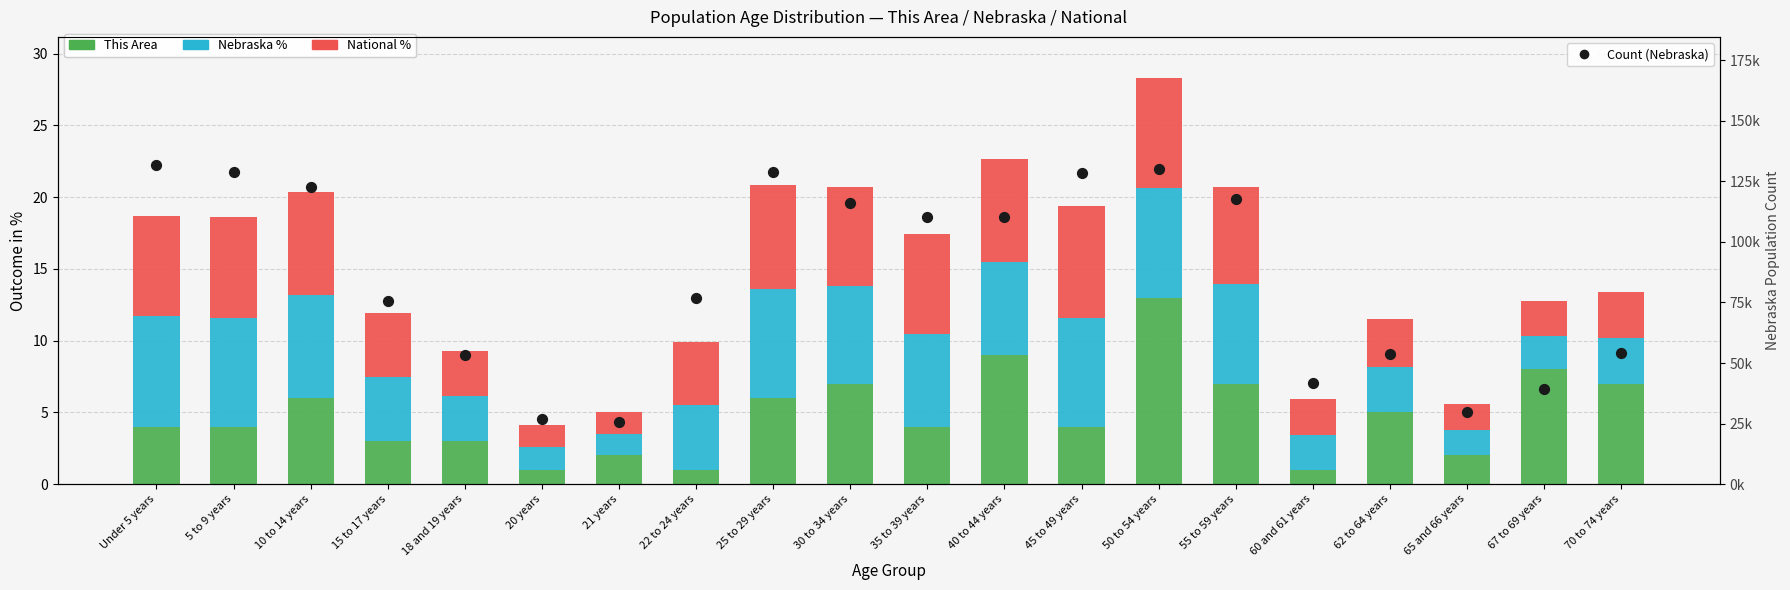

Which series has the largest total across all categories?

Count